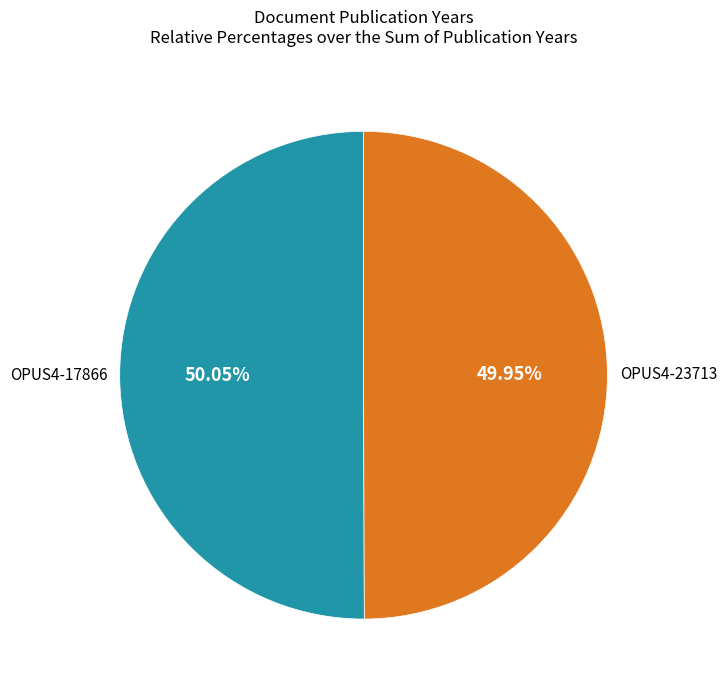

How many slices are in this pie chart?

2